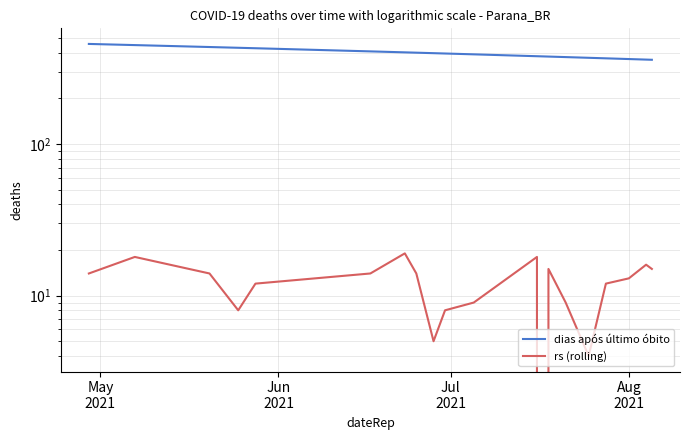

Is the value of rs (rolling) at May
2021 greater than the value of dias após último óbito at 9?

No